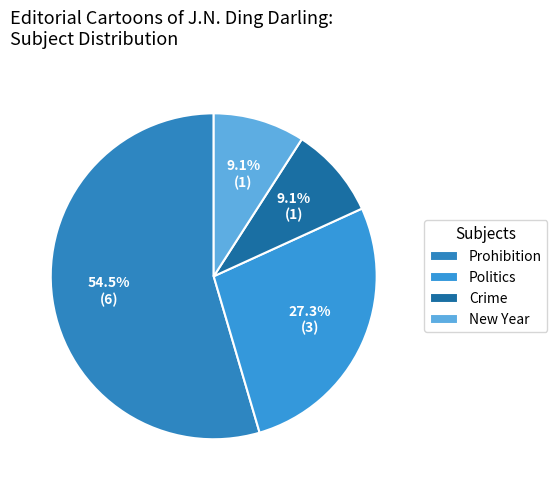

To the nearest percent, what is the average slice percentage?

25%